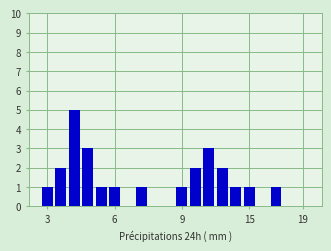

What is the sum of all values?

25